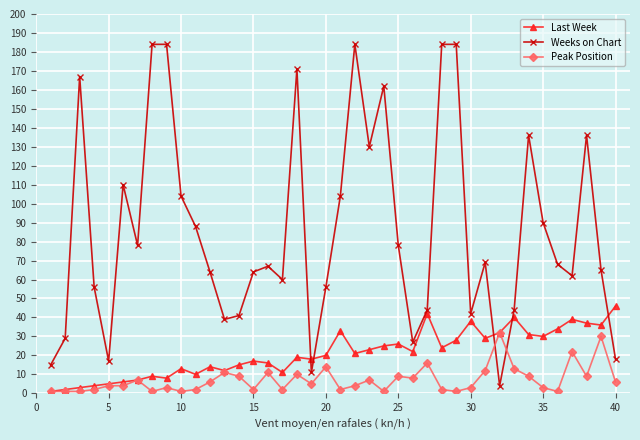

True or false: Peak Position and Weeks on Chart cross at least once.

True